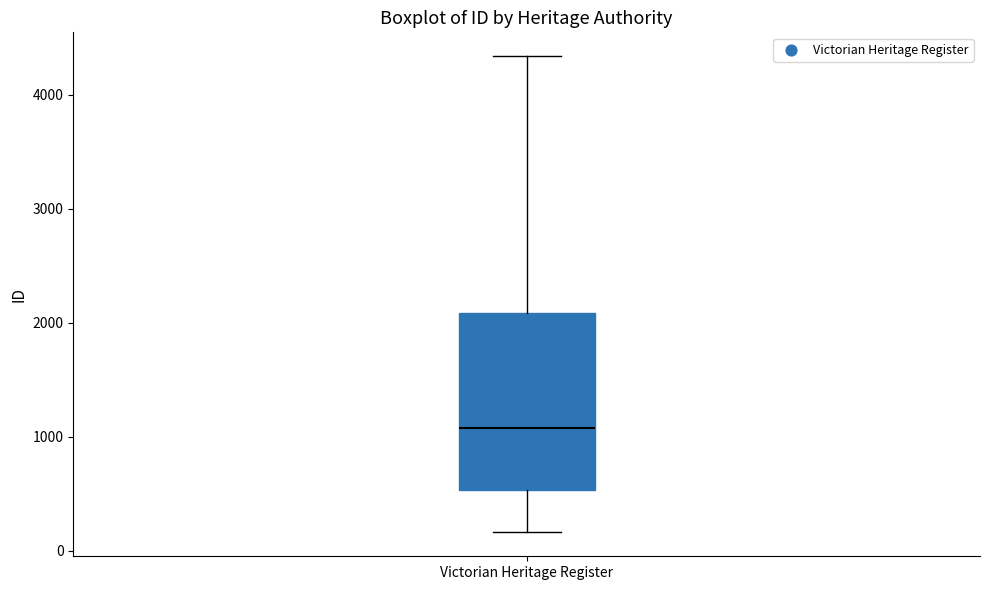

Read this box plot against the y-axis: the position of the median line, the range covered by the box, and the ends of both whiskers. The values are not printed on the chart, so give them approximately, as read against the axis.

median 1100, box 500 to 2100, whiskers 200 to 4300